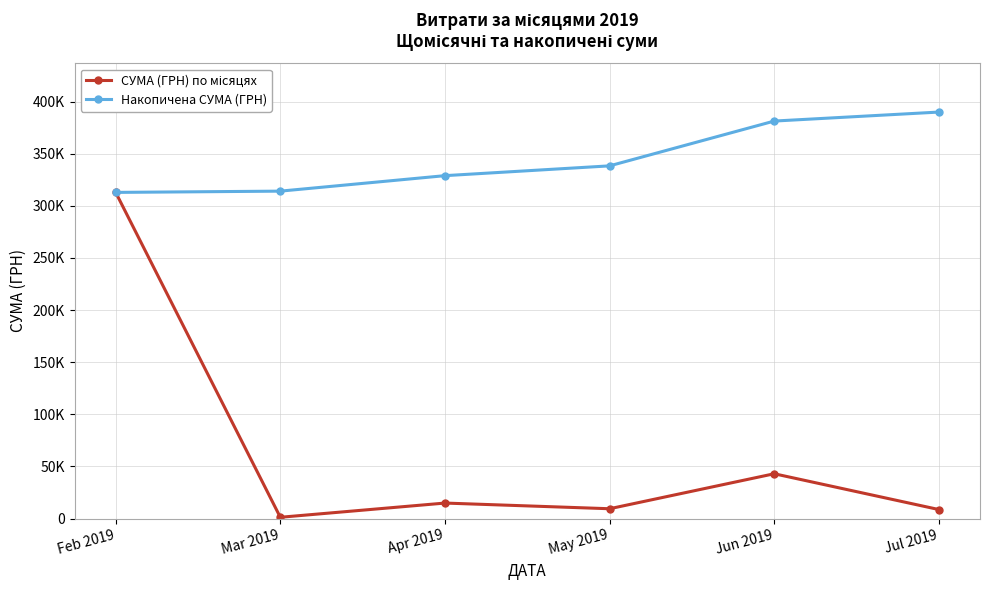

True or false: СУМА (ГРН) по місяцях has more than 1 points higher than both neighbors.

True